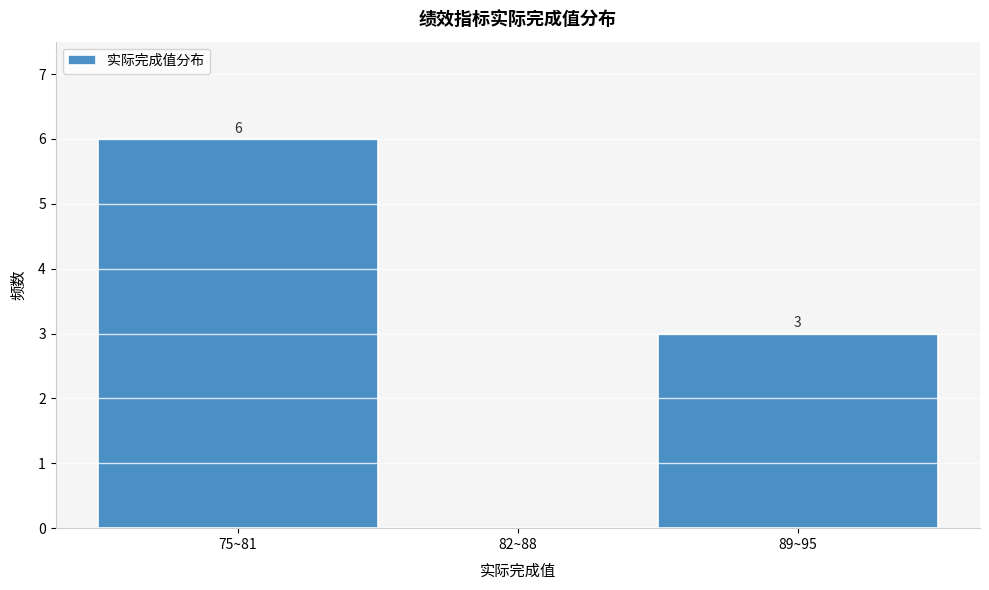

Reading left to right, what are all the values shown in this chart?

75~81=6	82~88=0	89~95=3